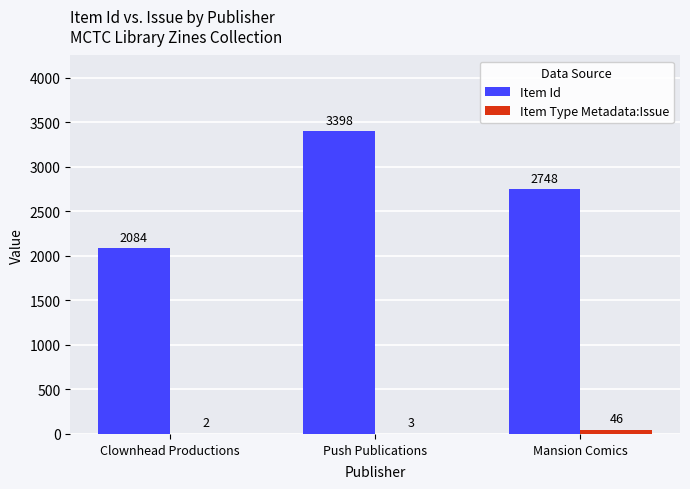

Which series has the largest total across all categories?

Item Id